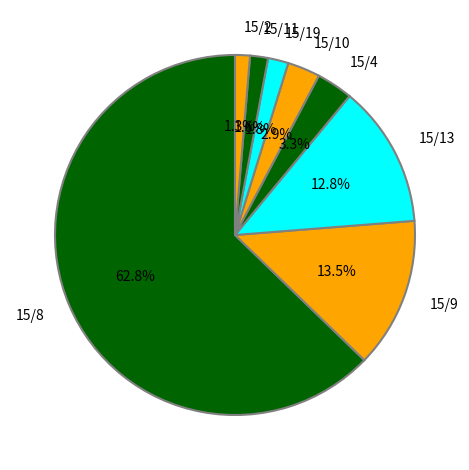

Does 15/13 represent more than half of the total?

No